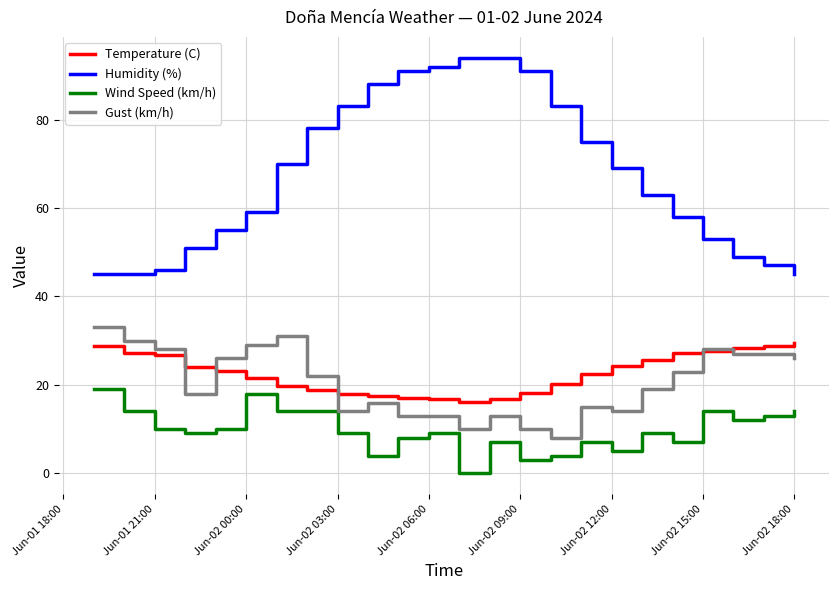

What is the highest value of the Wind Speed (km/h) series?

19.0